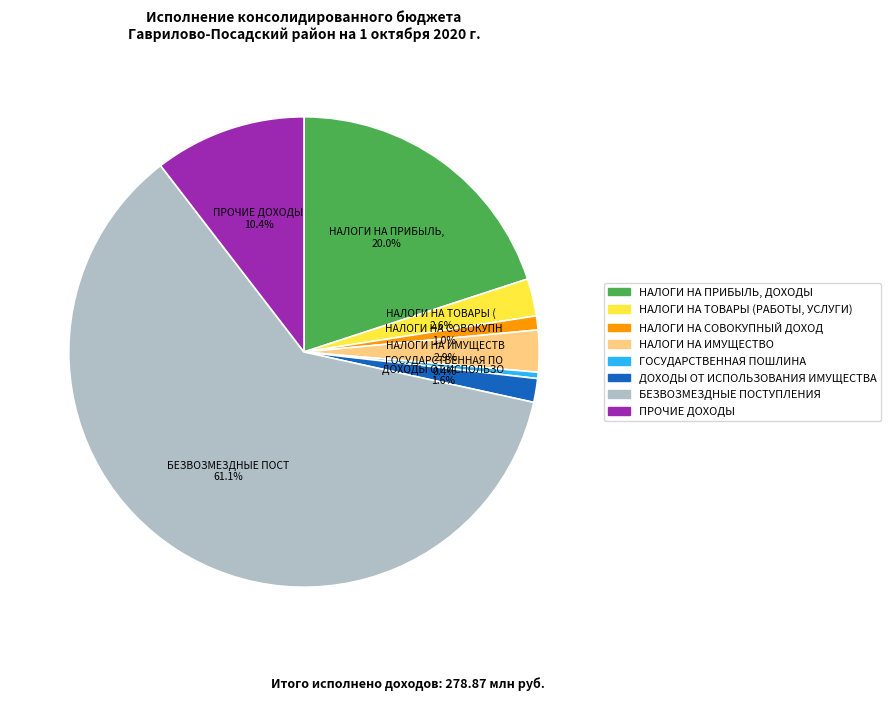

Is it true that ПРОЧИЕ ДОХОДЫ is 10% of the pie?

True